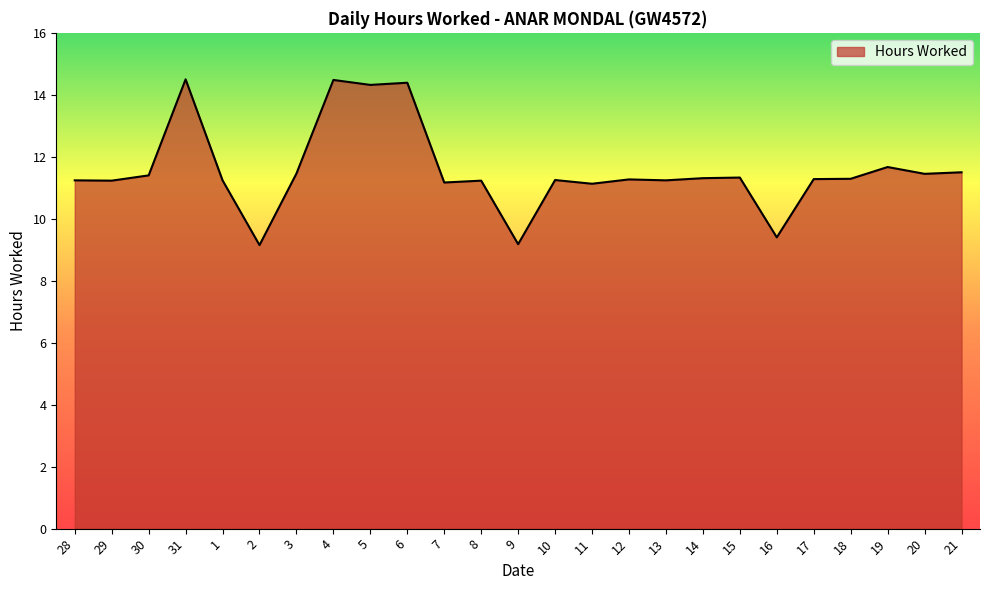

What is the change in value from 28 to 15?

+0.1